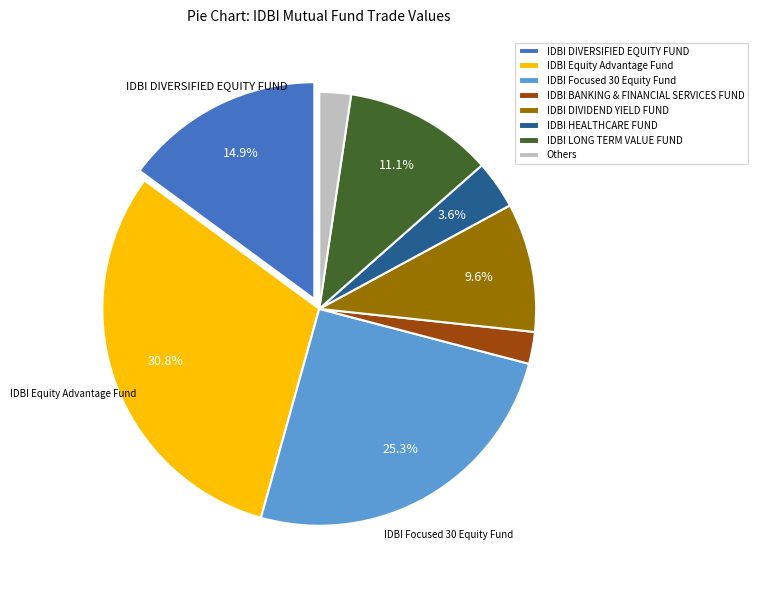

Does IDBI Focused 30 Equity Fund represent more than half of the total?

No